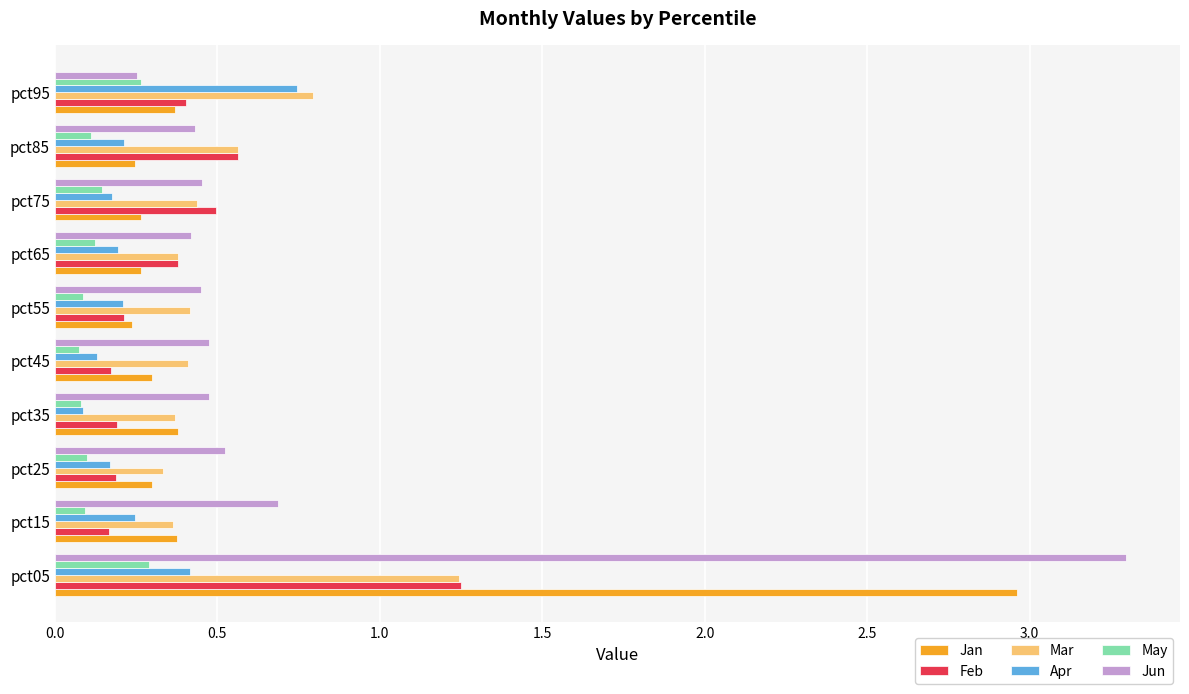

Which category has the highest value across all series?

pct05